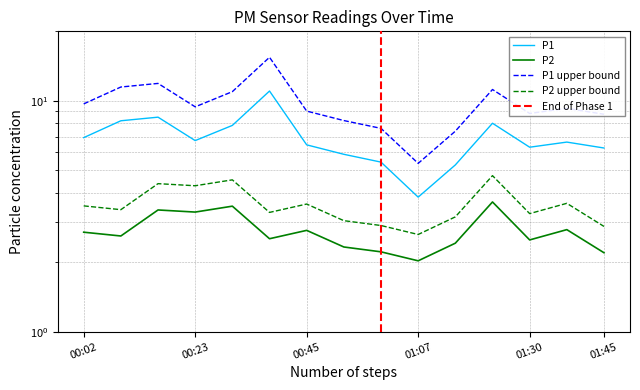

True or false: P1 and P2 cross at least once.

False